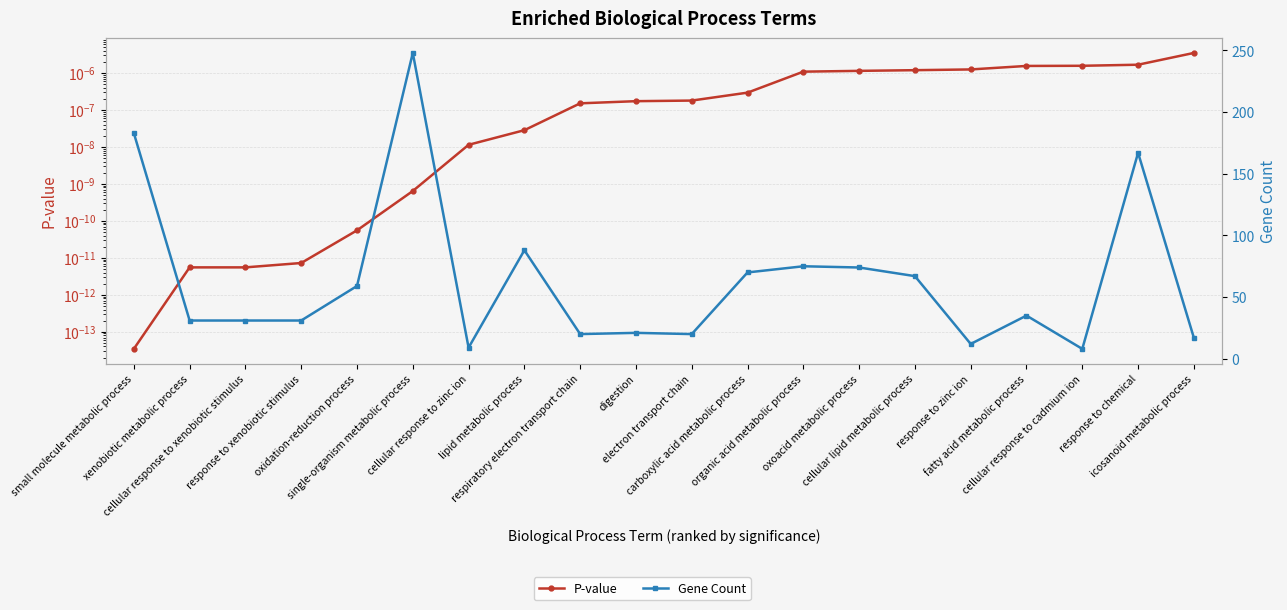

Where does the Gene Count series first go above 35?

small molecule metabolic process